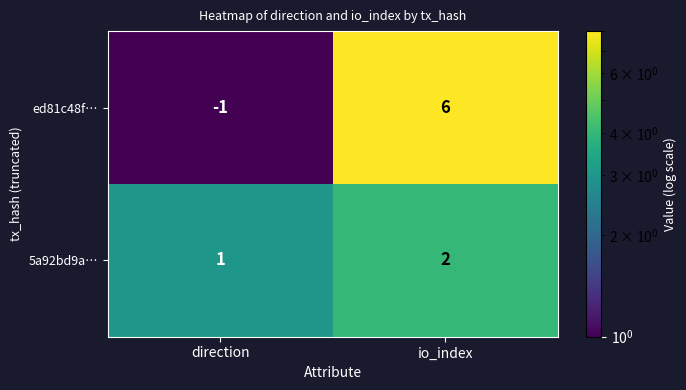

Which series changed the most between direction and io_index?

ed81c48f…